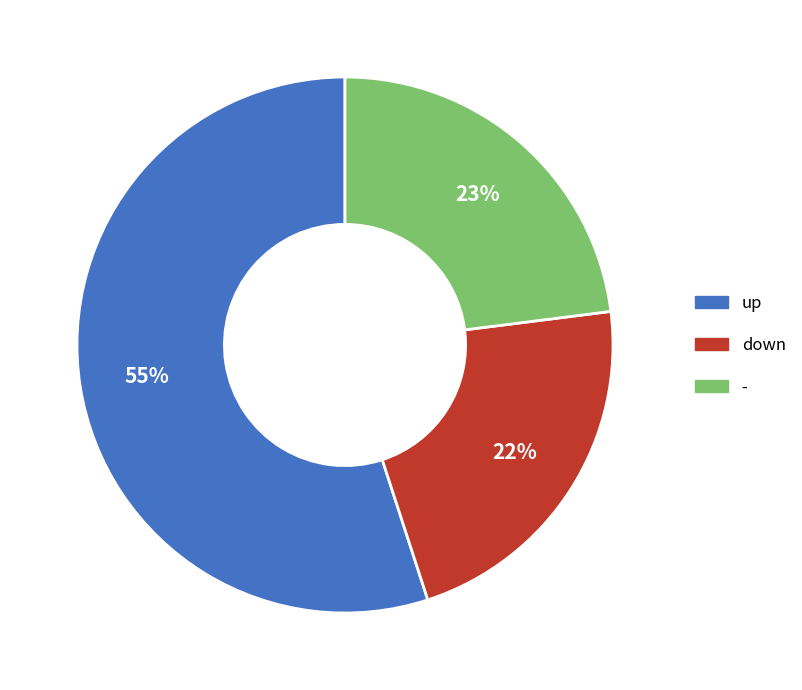

To the nearest percent, what percentage of the pie is down?

22%